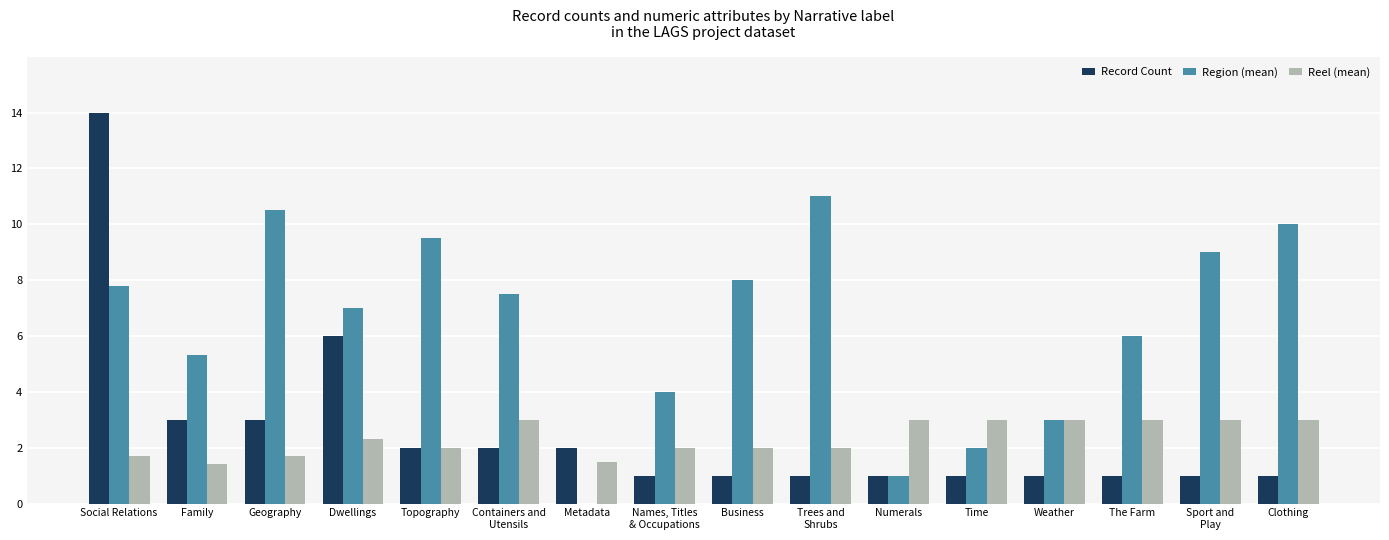

What is the maximum value for Record Count?

14.0